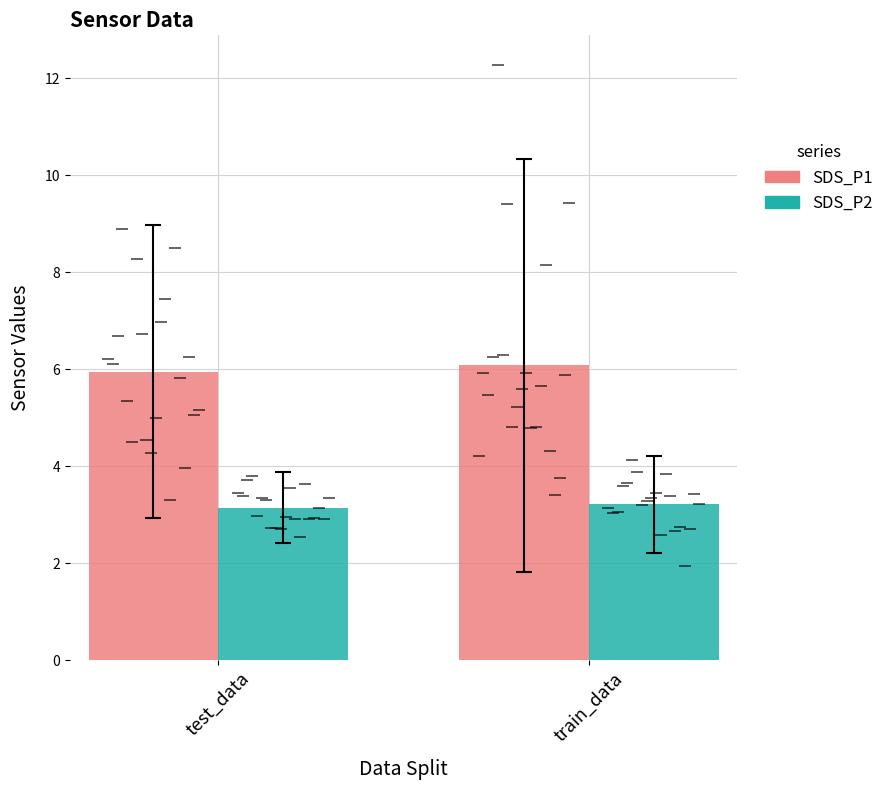

What position from the right is test_data?

2